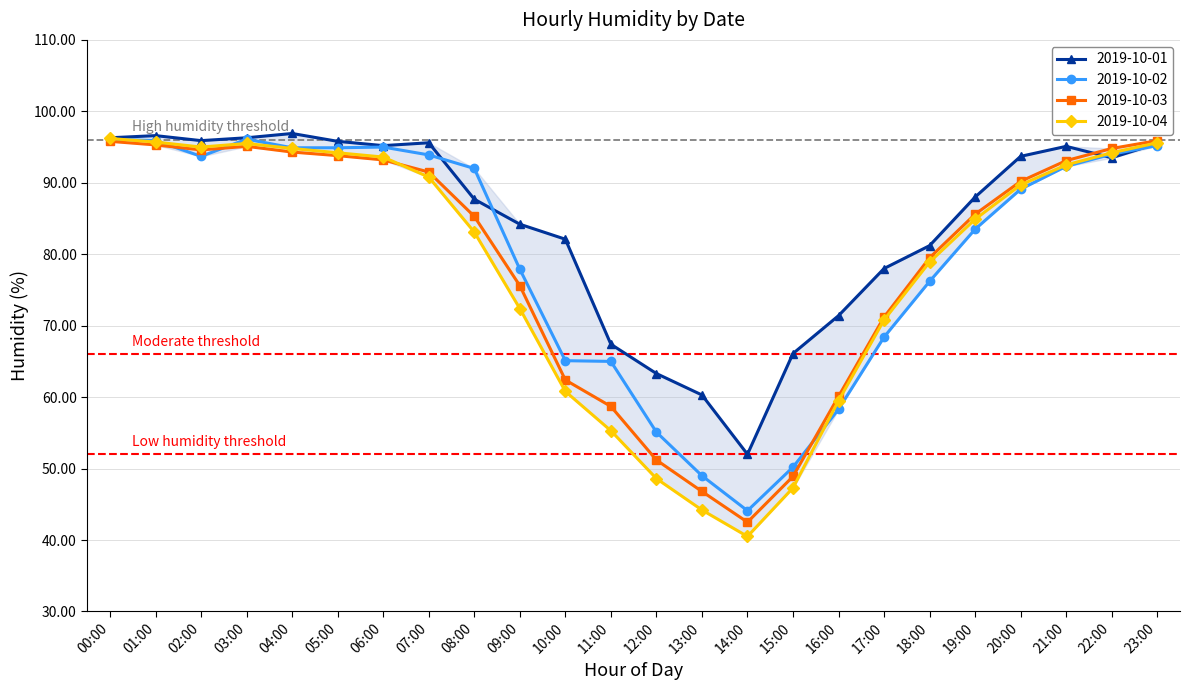

Where is the first local minimum for 2019-10-02?

02:00